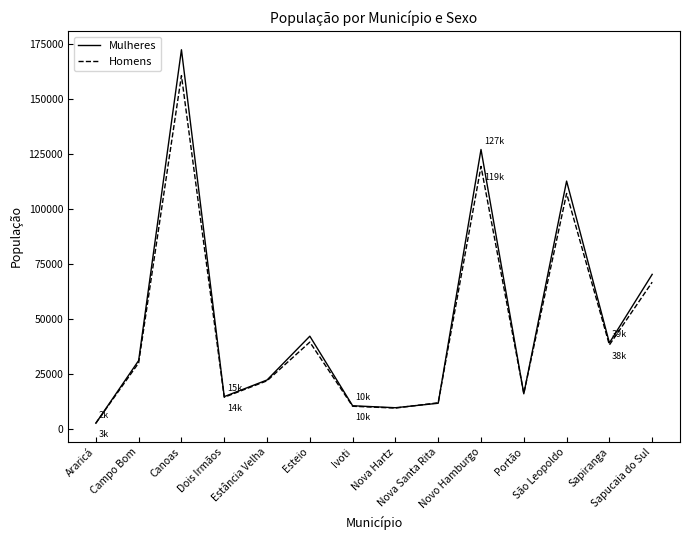

Which series has the largest range (max minus min)?

Mulheres